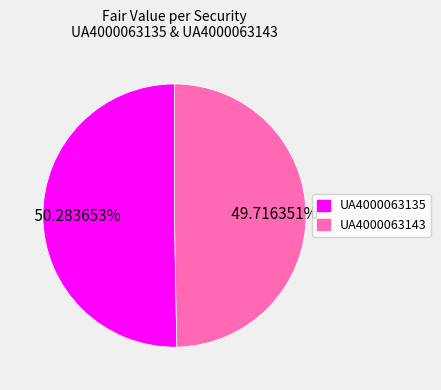

Which category accounts for the majority?

UA4000063135